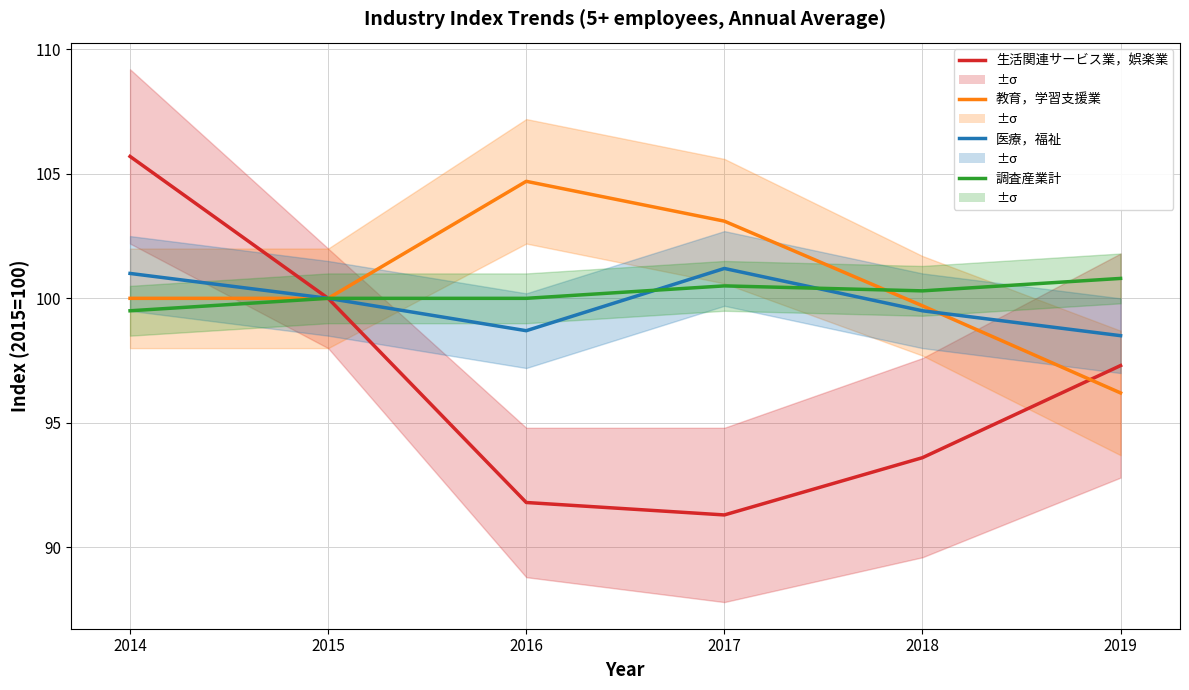

Which series has the largest range (max minus min)?

生活関連サービス業，娯楽業